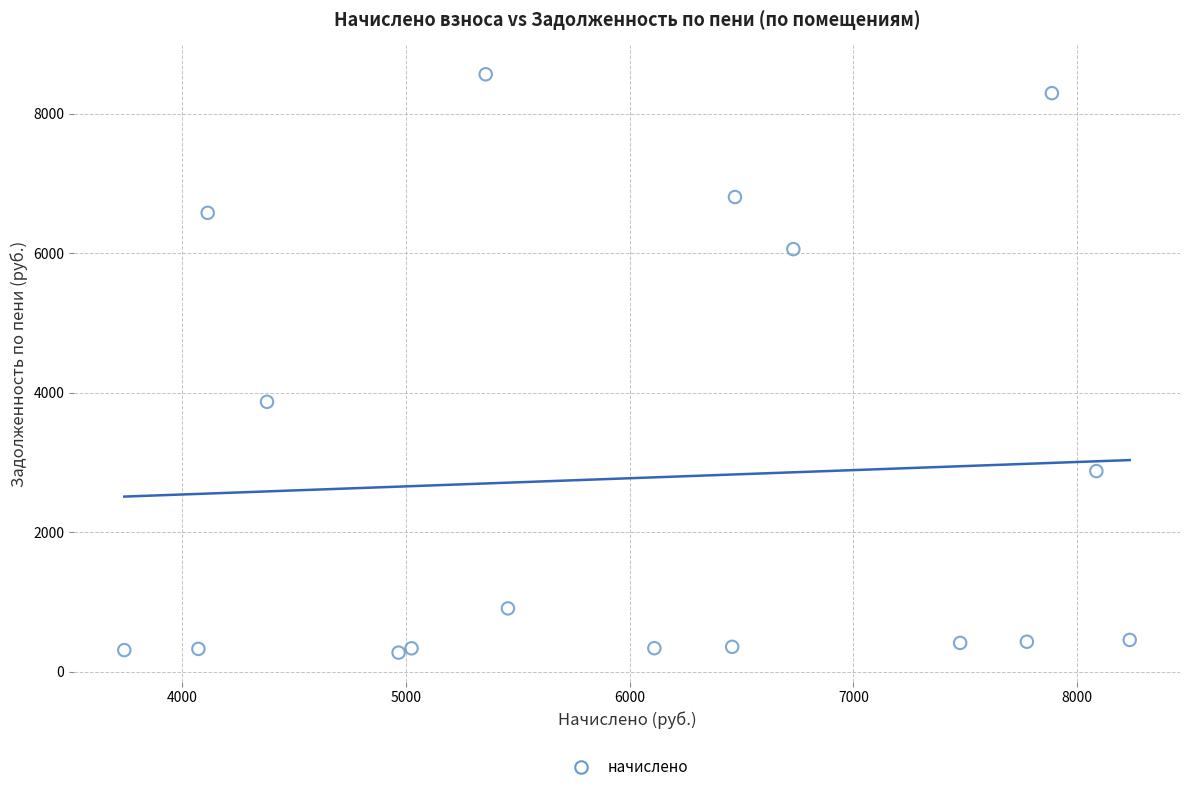

What Y value in the scatter plot is closest to 4418?

3869.2